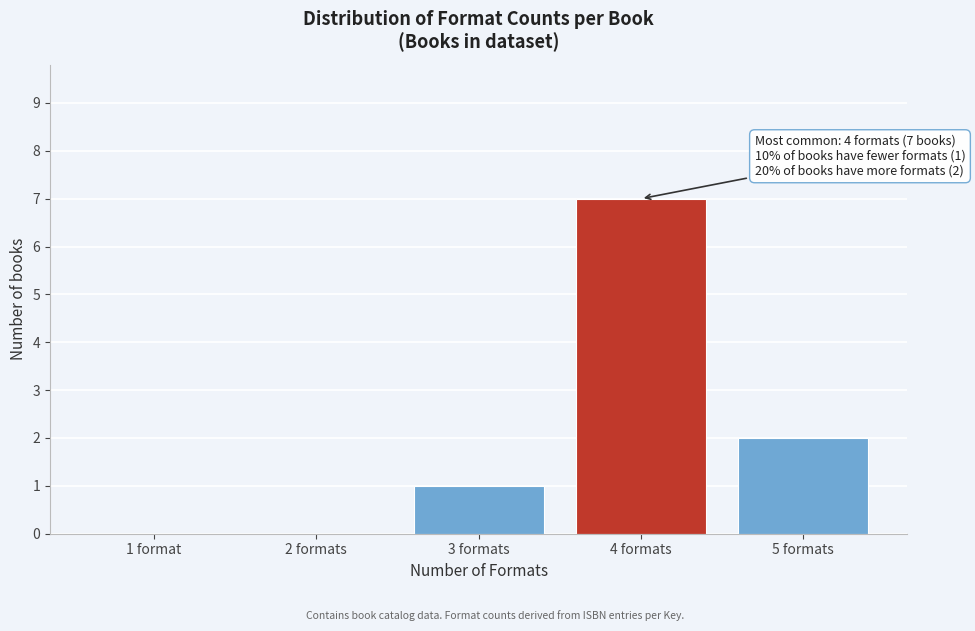

Reading right to left, transcribe all the data shown in this chart.

5 formats=2	4 formats=7	3 formats=1	2 formats=0	1 format=0